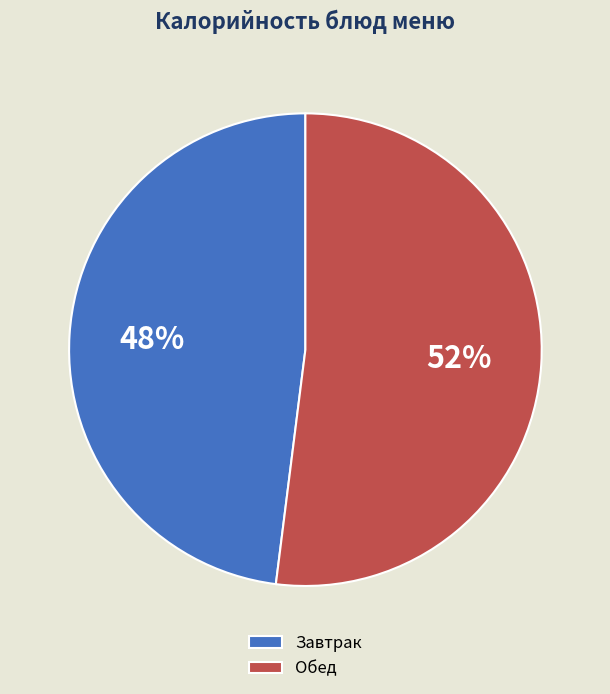

Rank the categories by value from lowest to highest.

Завтрак, Обед